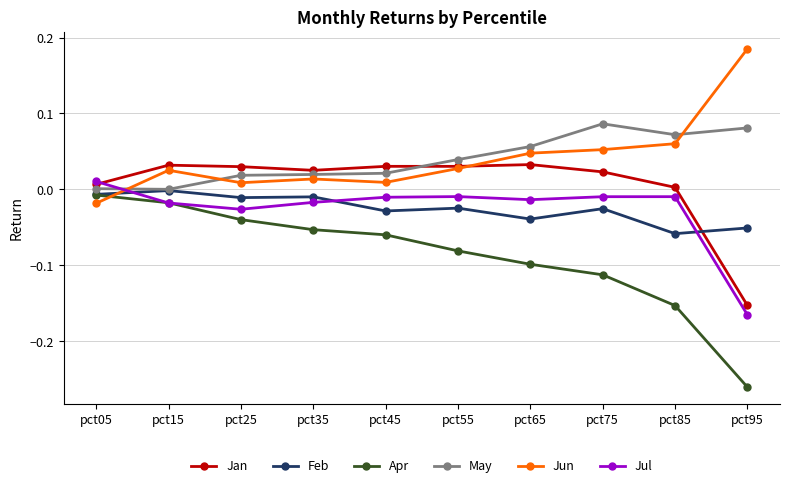

True or false: May has a value of 0.0 at pct15.

True